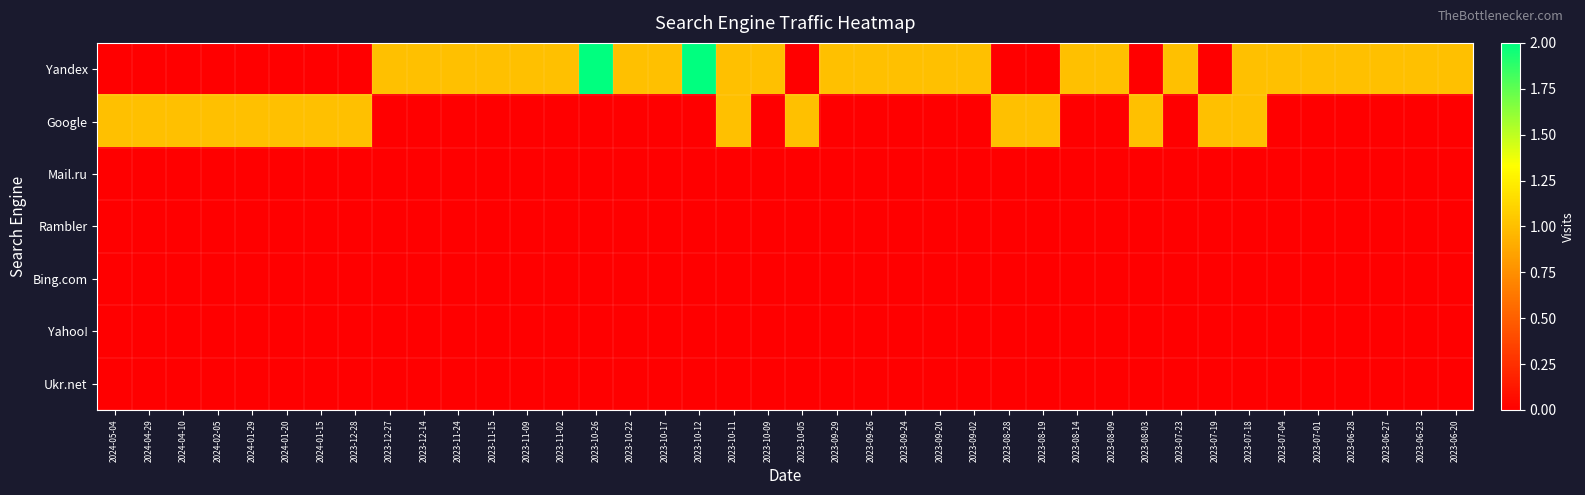

List the series in order of their peak value, lowest first.

Mail.ru, Rambler, Bing.com, Yahoo!, Ukr.net, Google, Yandex